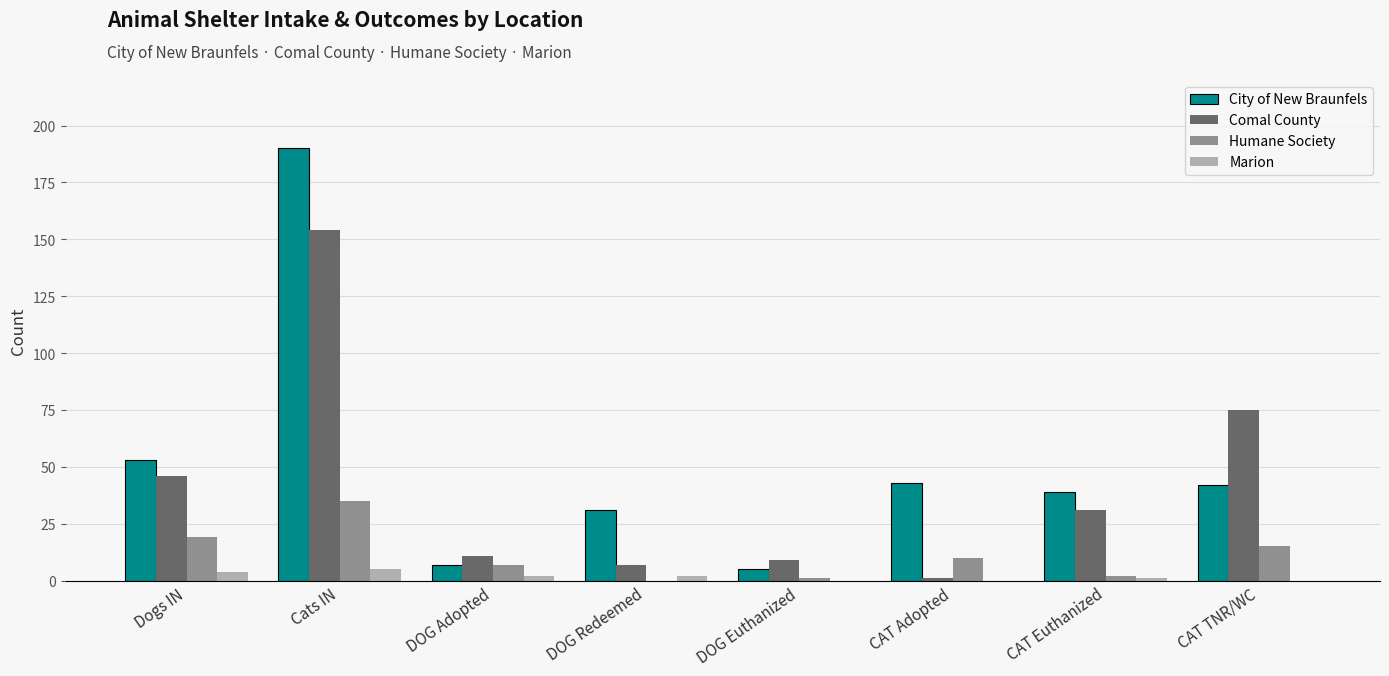

What is the greatest value displayed?

190